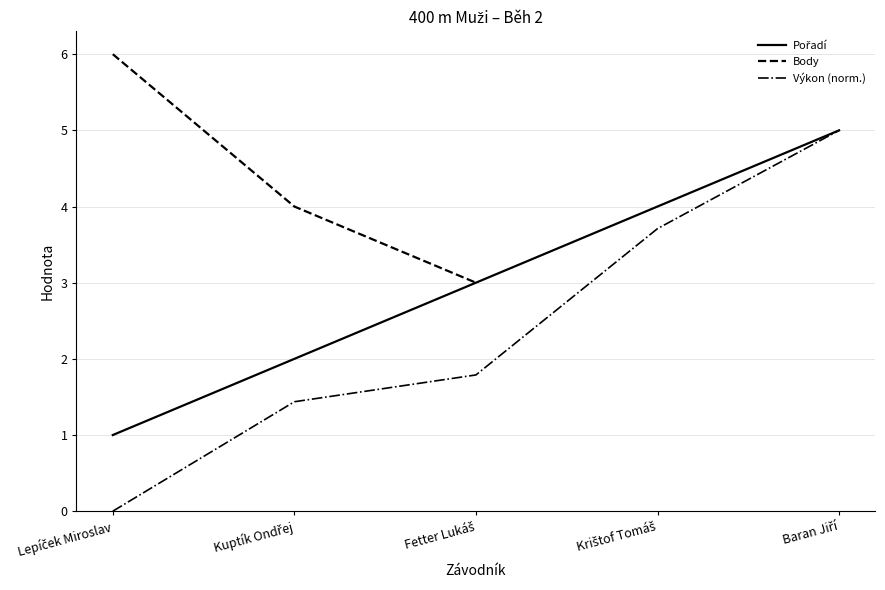

What are all the series names shown in the legend?

Pořadí, Body, Výkon (norm.)